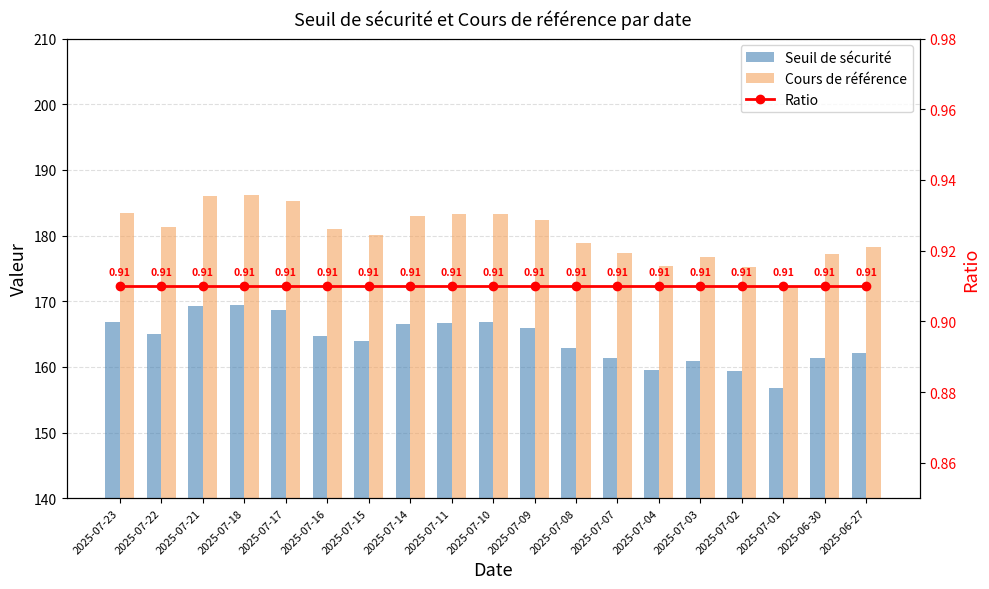

Reading right to left, list all the values displayed in this chart.

Seuil de sécurité: 162.2	161.3	156.8	159.4	160.9	159.6	161.3	162.8	165.9	166.8	166.7	166.5	163.9	164.7	168.6	169.5	169.3	165.0	166.9
Cours de référence: 178.2	177.3	172.3	175.2	176.8	175.4	177.3	178.9	182.4	183.3	183.2	183.0	180.1	181.0	185.3	186.2	186.0	181.3	183.4
Ratio: 0.9	0.9	0.9	0.9	0.9	0.9	0.9	0.9	0.9	0.9	0.9	0.9	0.9	0.9	0.9	0.9	0.9	0.9	0.9